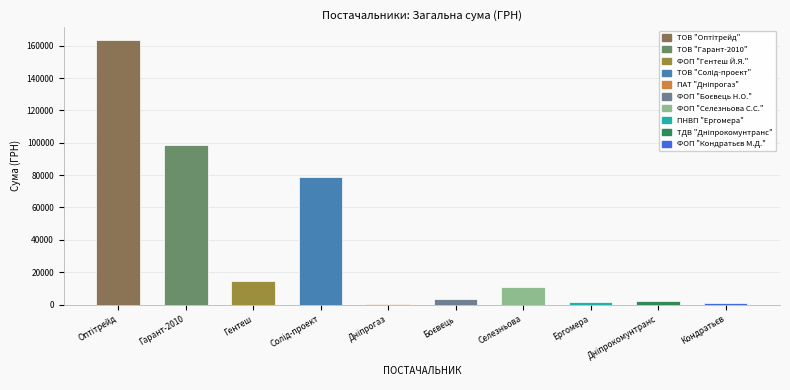

What is the sum of all values?

374072.4